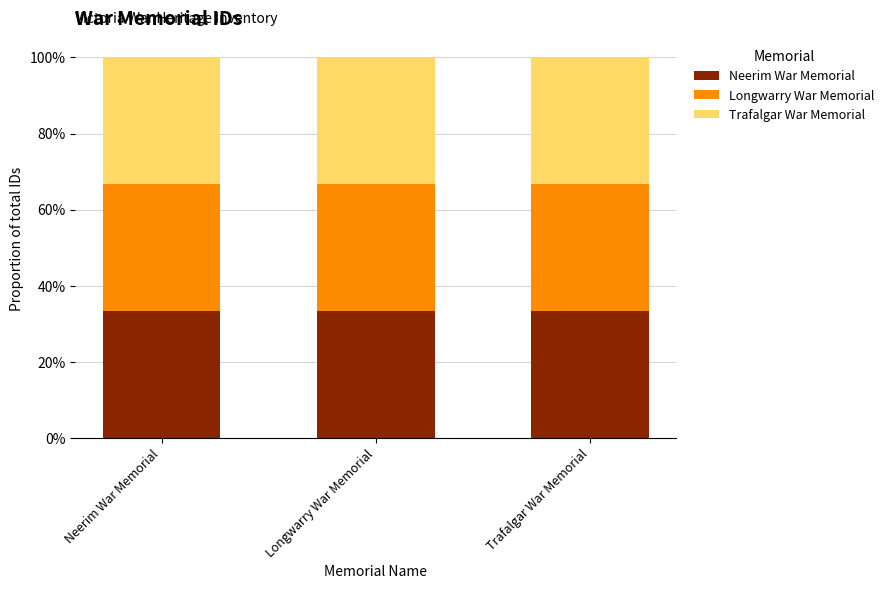

Does the chart contain stacked bars?

Yes